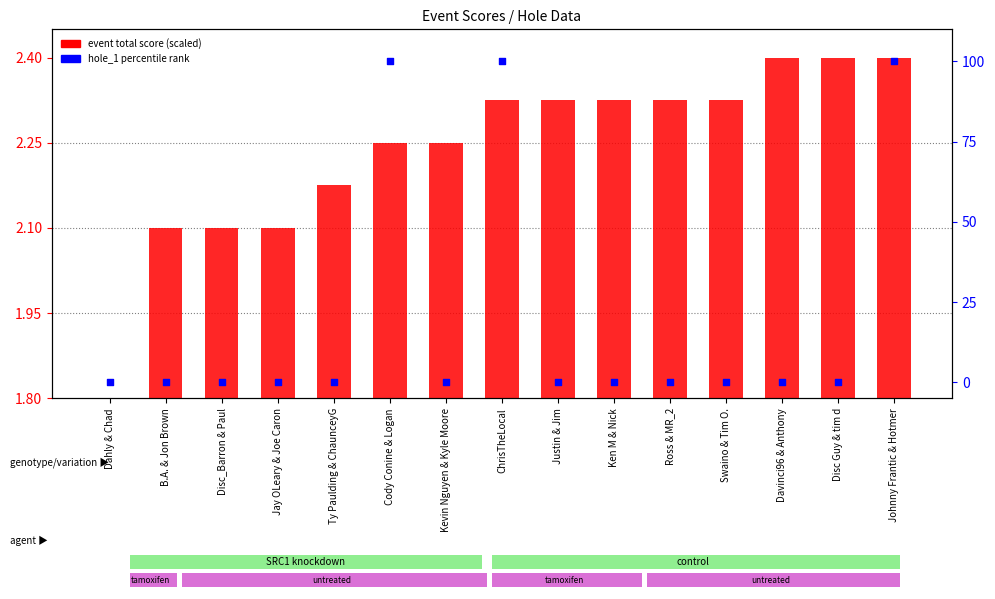

Which has a higher value, Davinci96 & Anthony or Jay OLeary & Joe Caron?

Davinci96 & Anthony